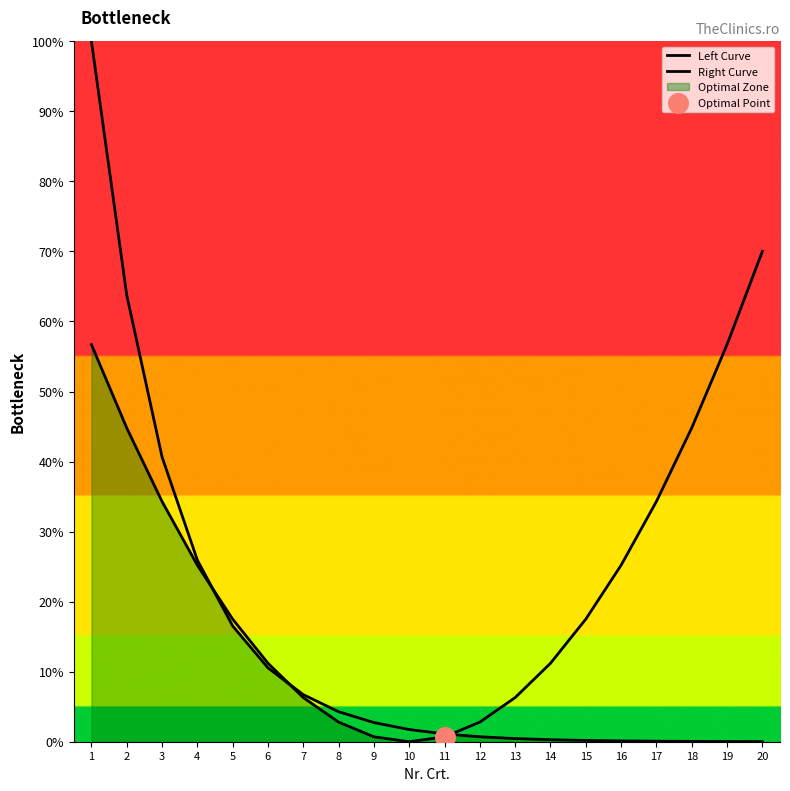

What is the total value across all series at 16?

25.3